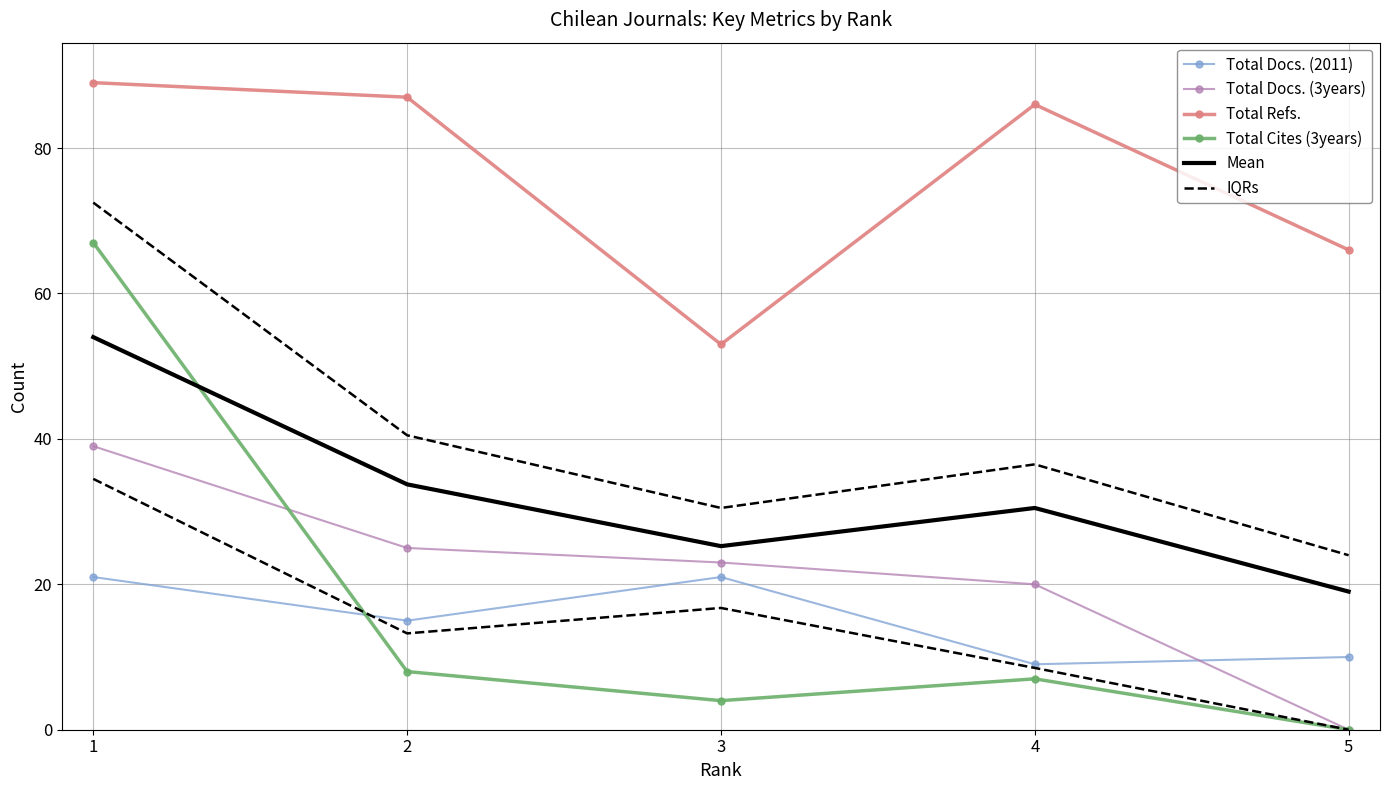

At how many categories does at least one series exceed 75?

3